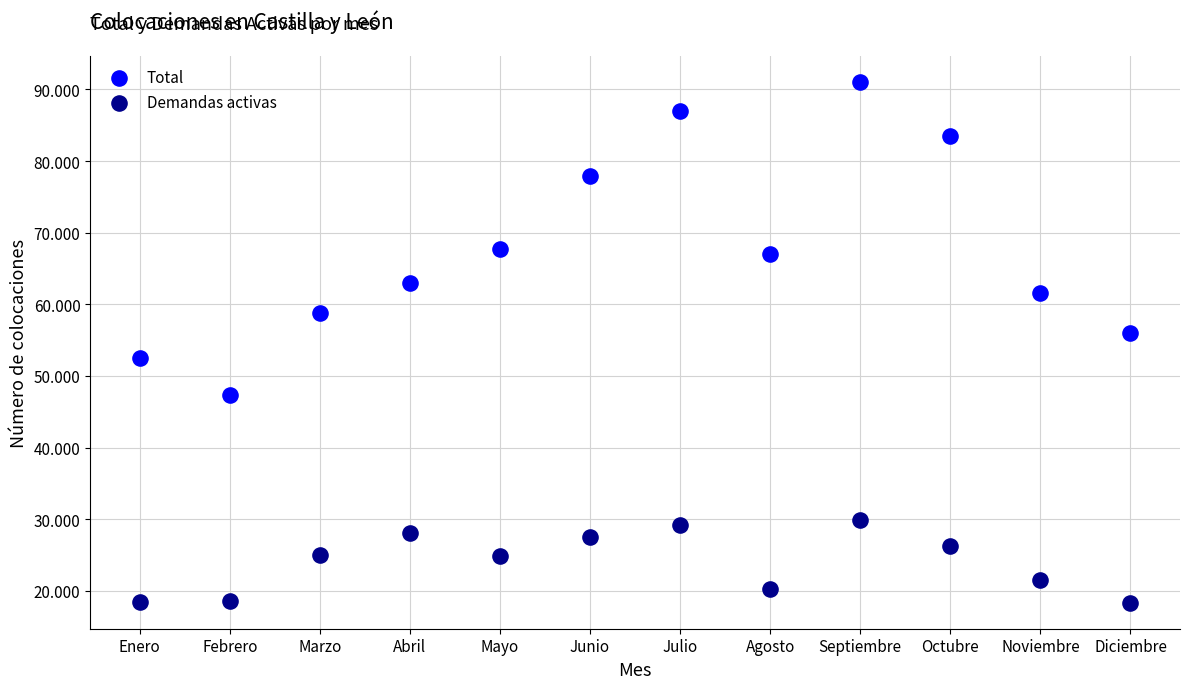

Which series has the largest Y range (max minus min)?

Total